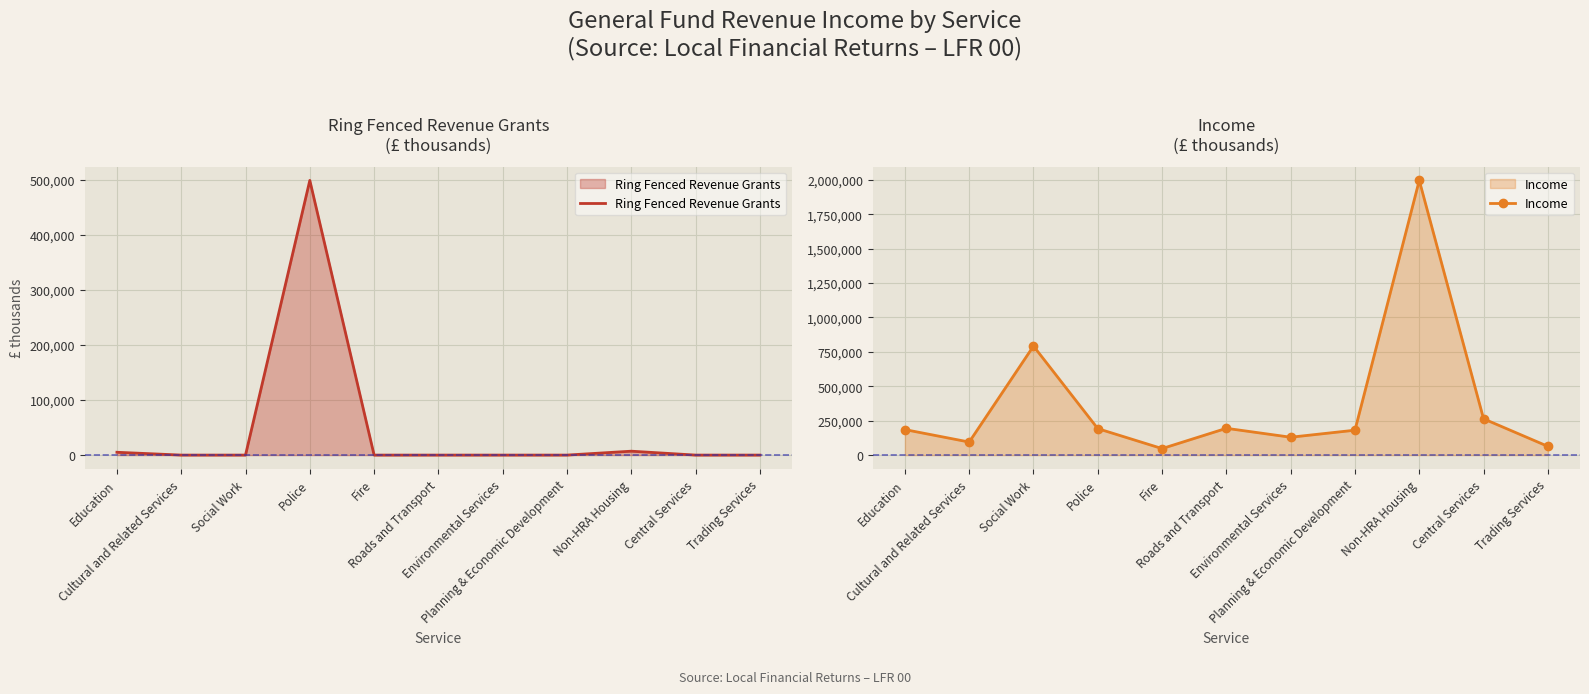

How many values in the Ring Fenced Revenue Grants series exceed 0?

3